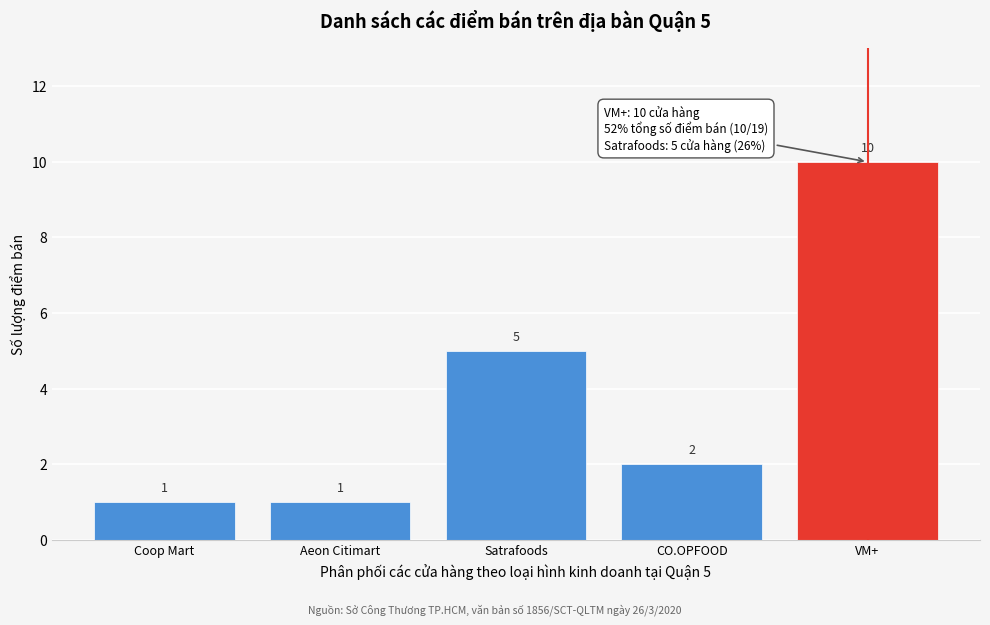

Reading left to right, transcribe all the data shown in this chart.

1	1	5	2	10